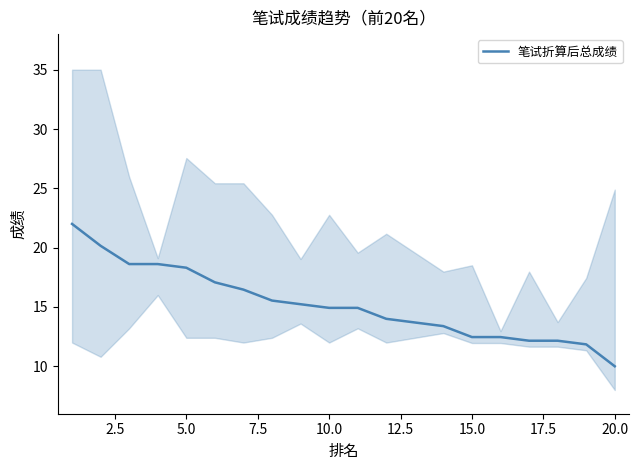

The value of 笔试折算后总成绩 at 5.0 is 18.3. True or false?

True